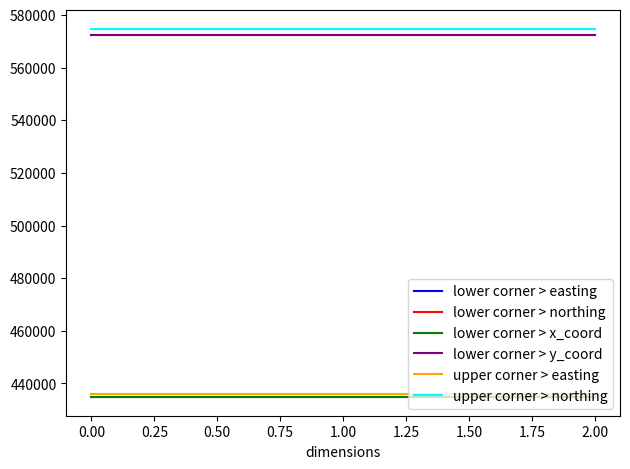

Does the chart display data point markers on the line(s)?

No